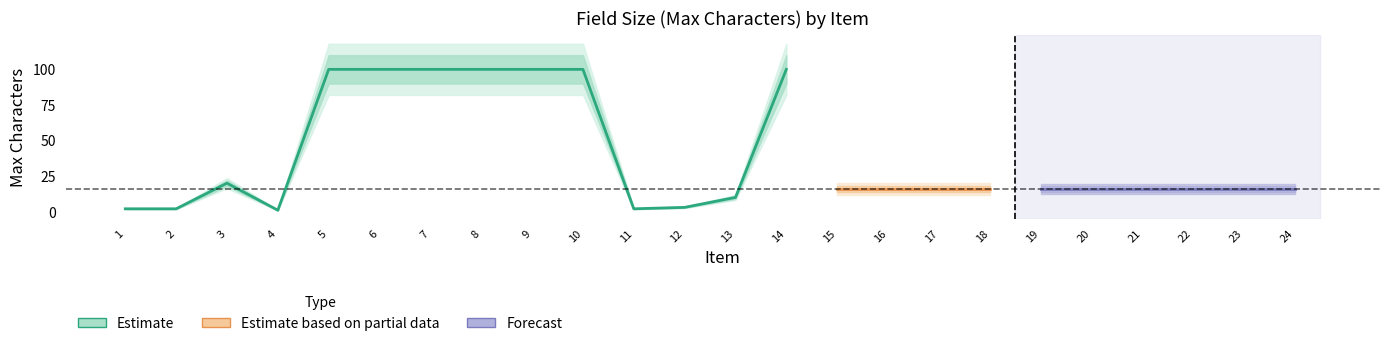

Is it true that the value at 6 is 100?

True